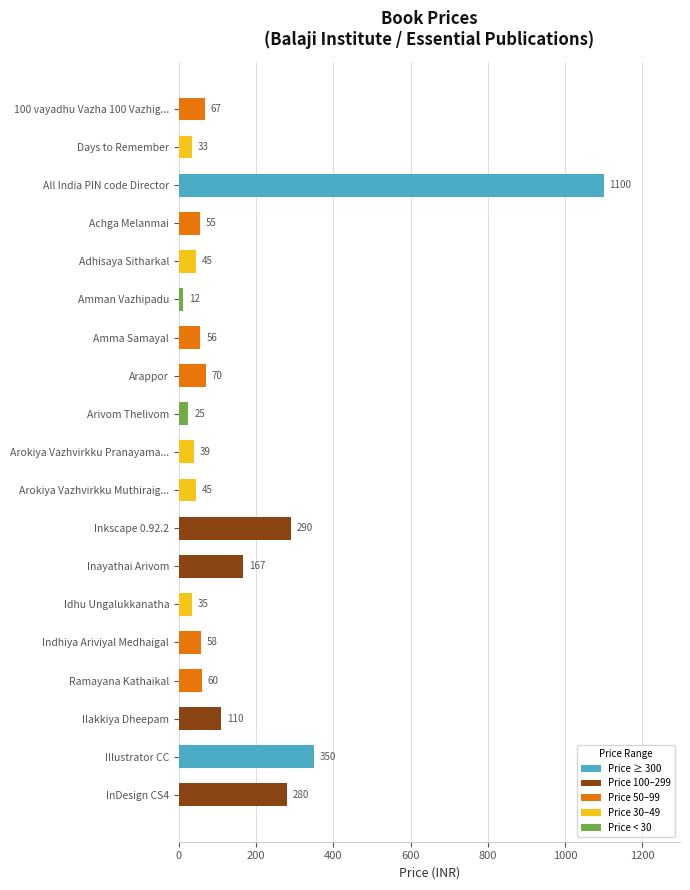

What is the label of the 17th bar from the top?

Ilakkiya Dheepam